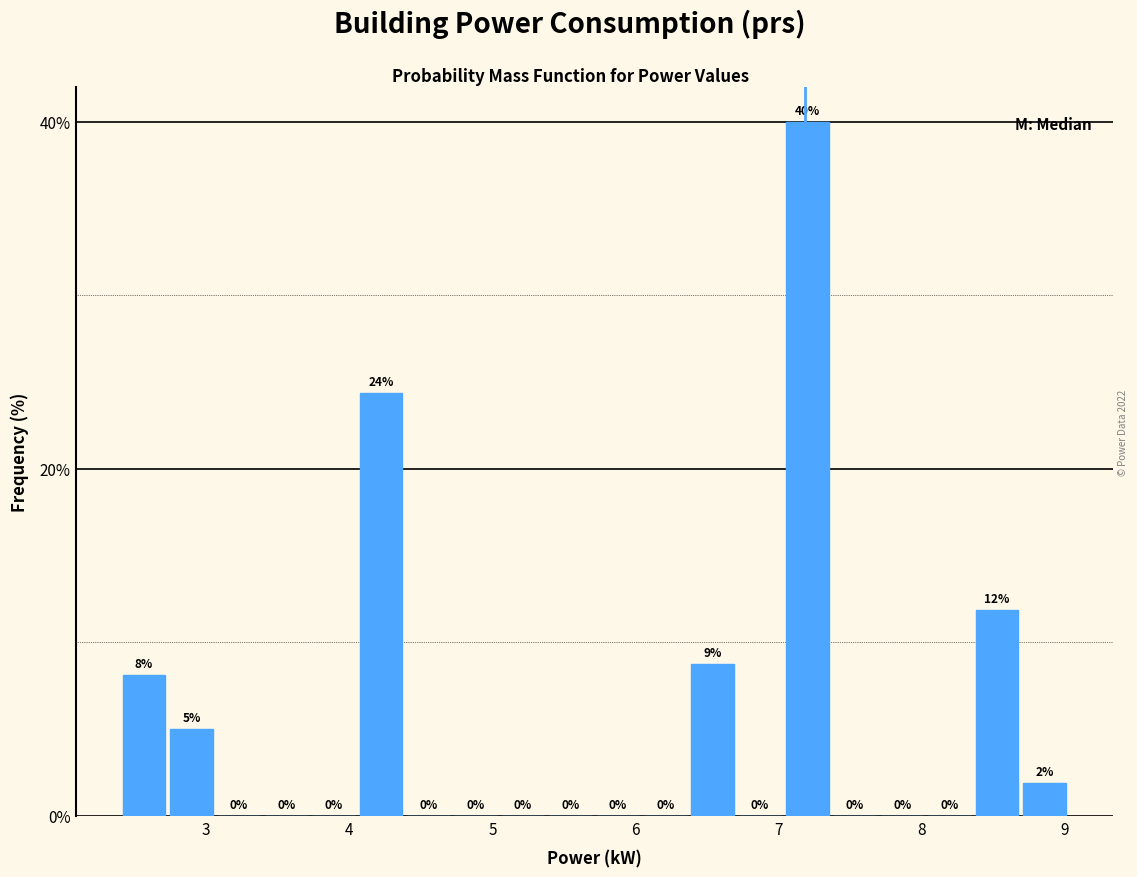

Read against the x-axis, roughly where is the centre of the tallest bar?

7.2